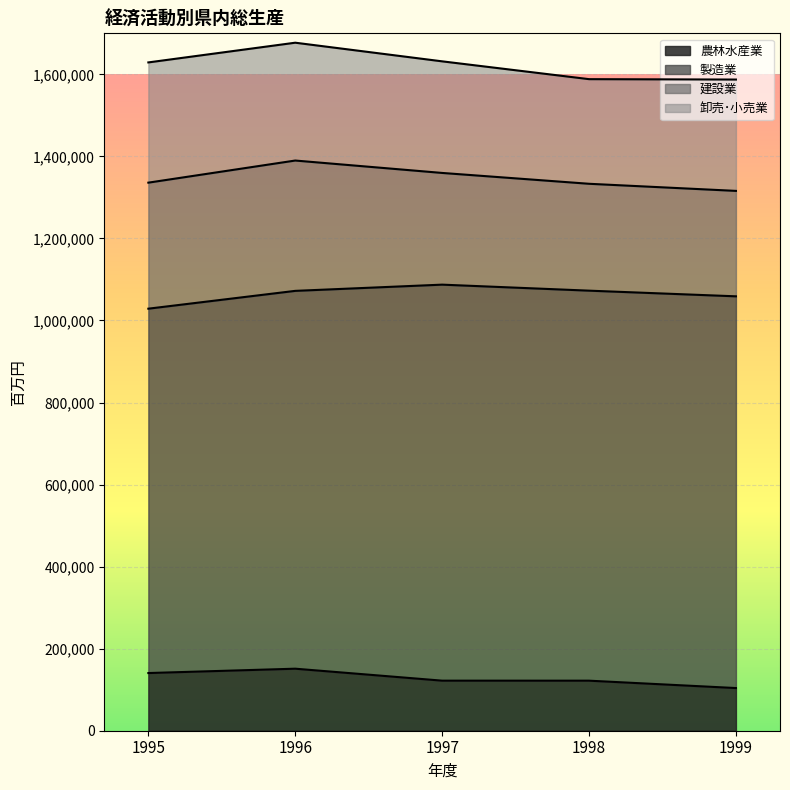

True or false: 農林水産業 and 製造業 intersect in this chart.

False